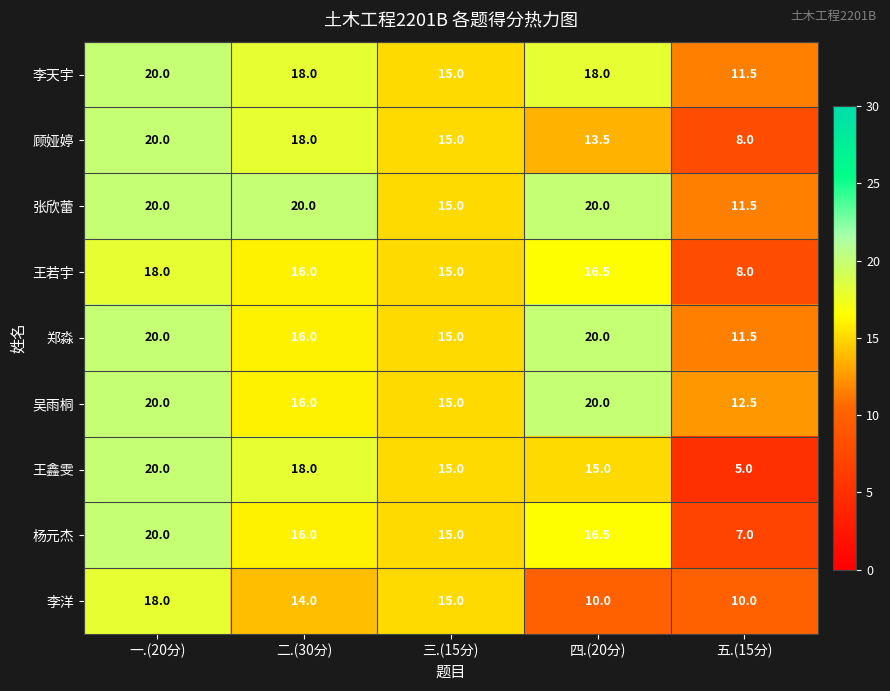

What is the sum of all 张欣蕾 values?

86.5